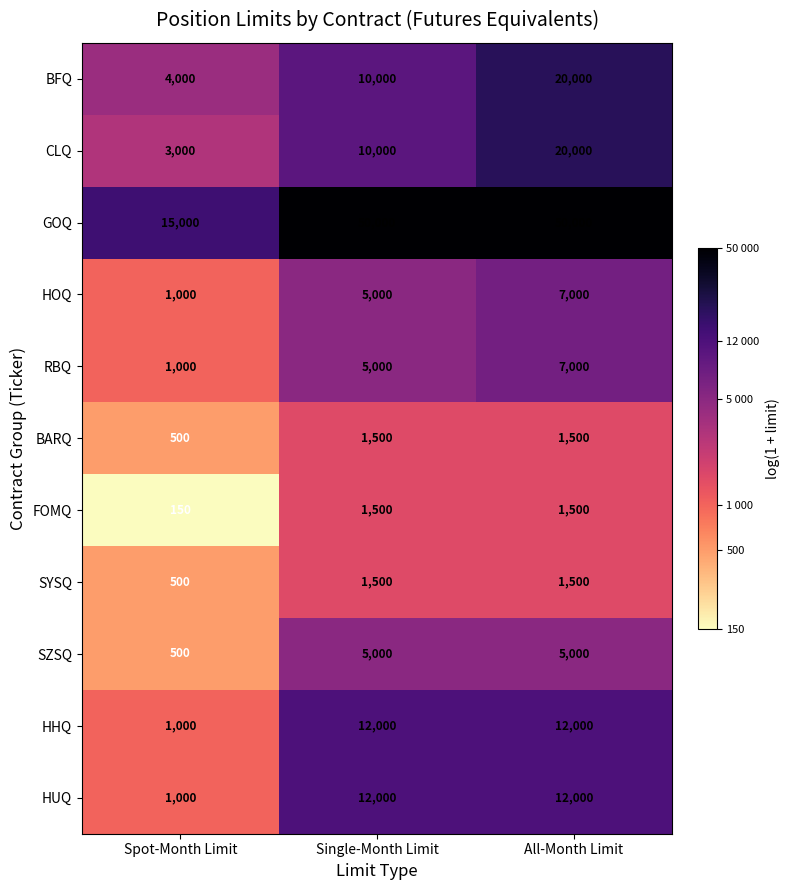

What is the minimum value for GOQ?

15000